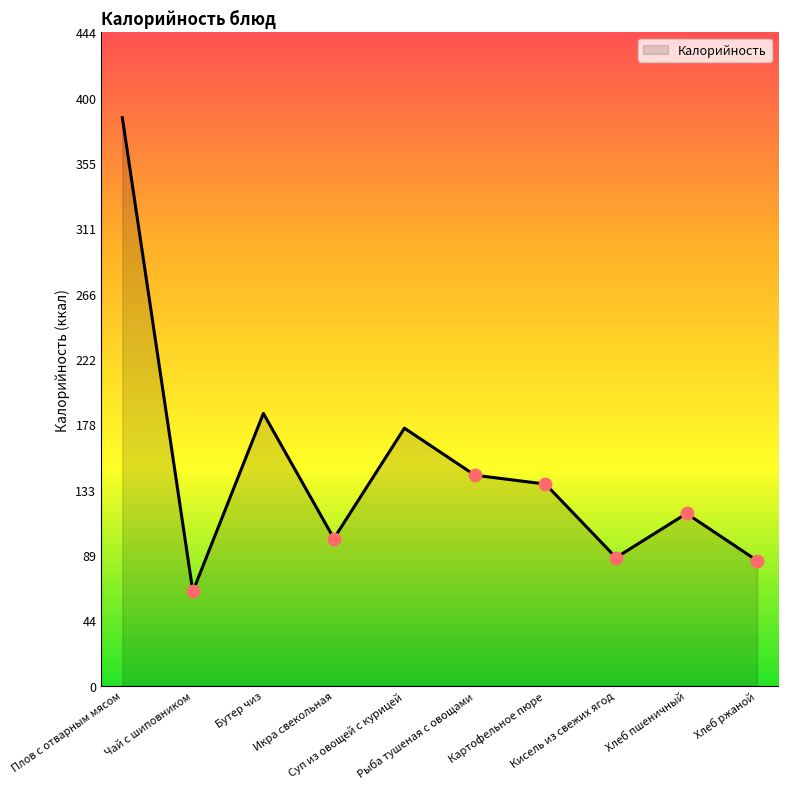

What is the change in value from Кисель из свежих ягод to Хлеб пшеничный?

+30